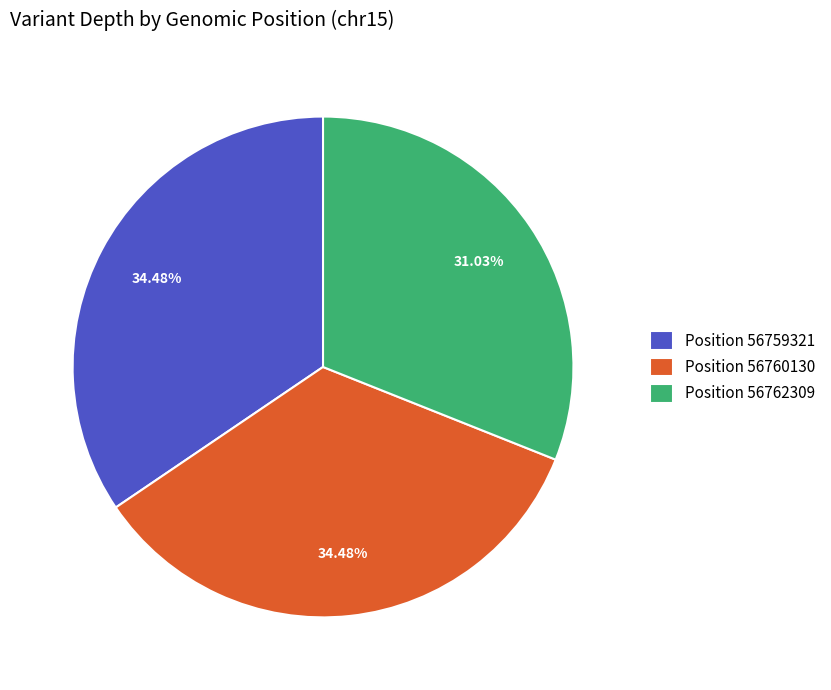

Does Position 56762309 account for over 50% of the chart?

No